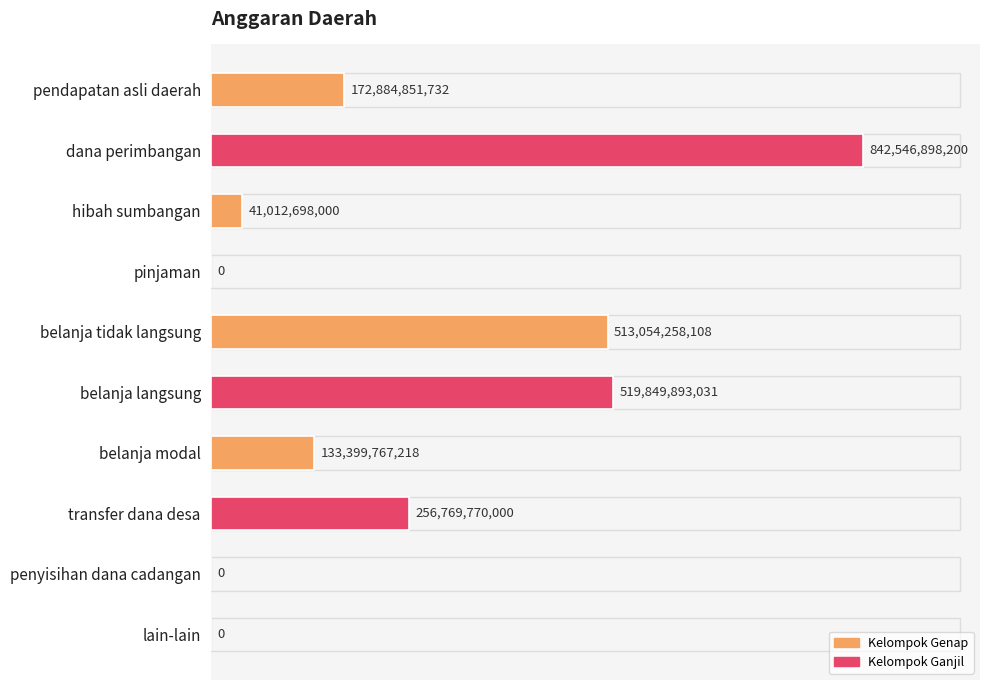

Are the bars horizontal?

Yes